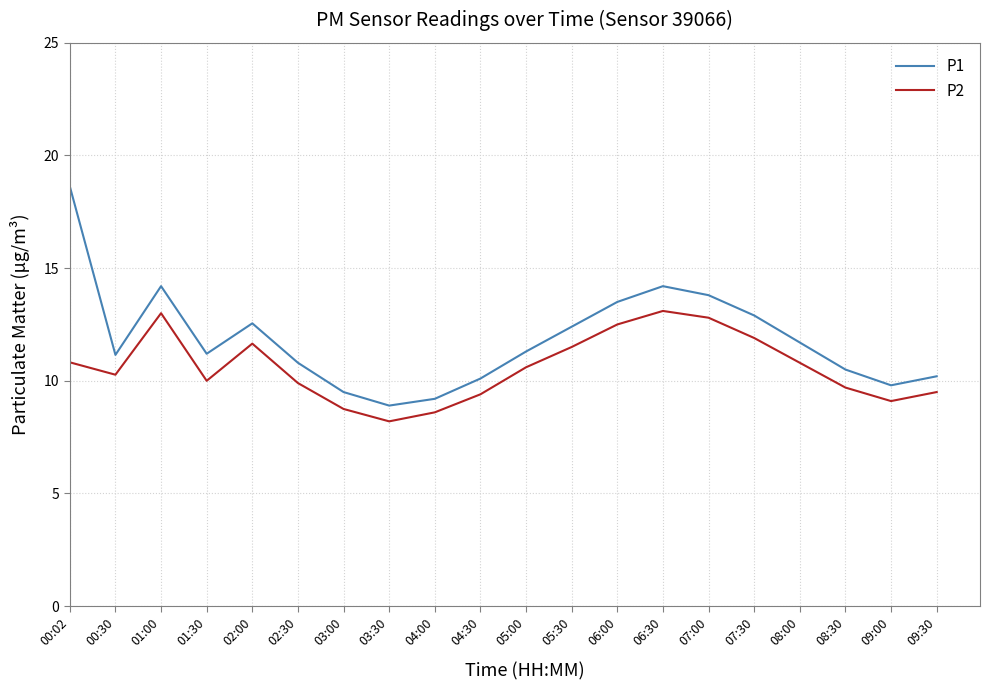

What is the spread (max minus min) of values at 04:00?

0.6